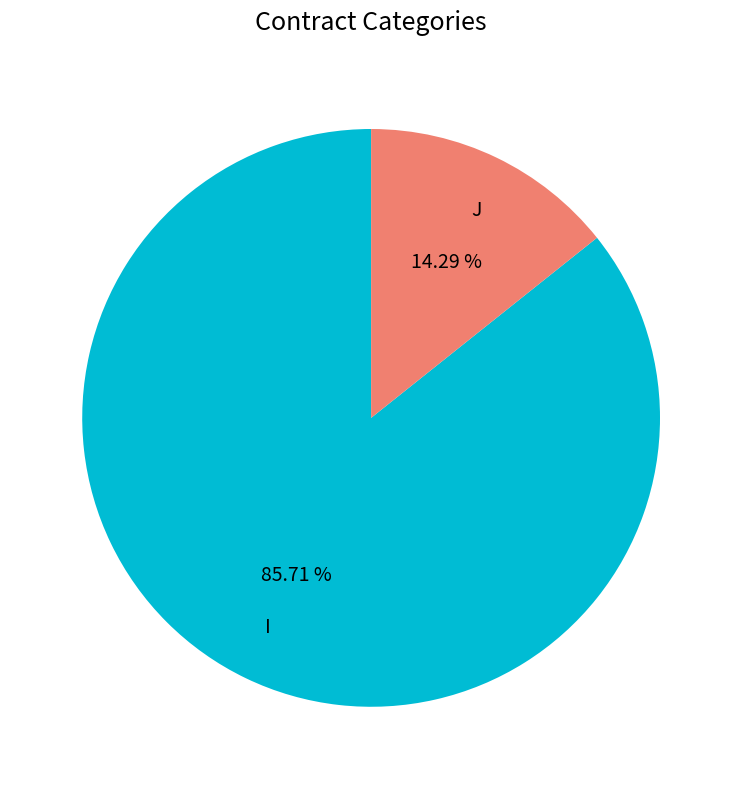

To the nearest percent, what percentage of the pie is I?

86%